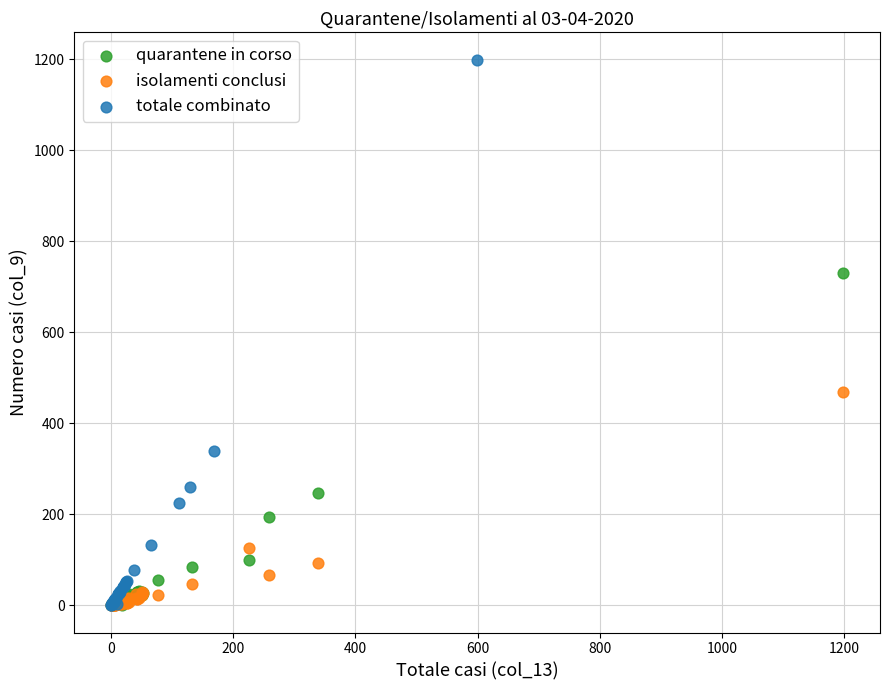

Which series contains the highest Y value?

totale combinato